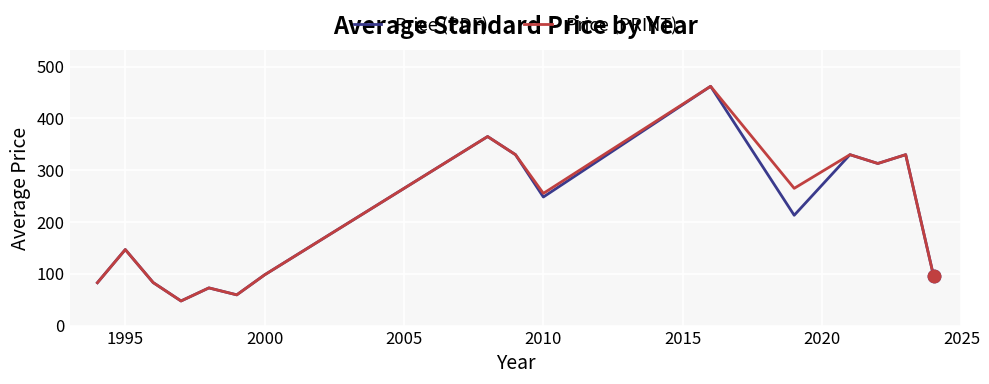

What is the lowest value of the Price (PDF) series?

47.5